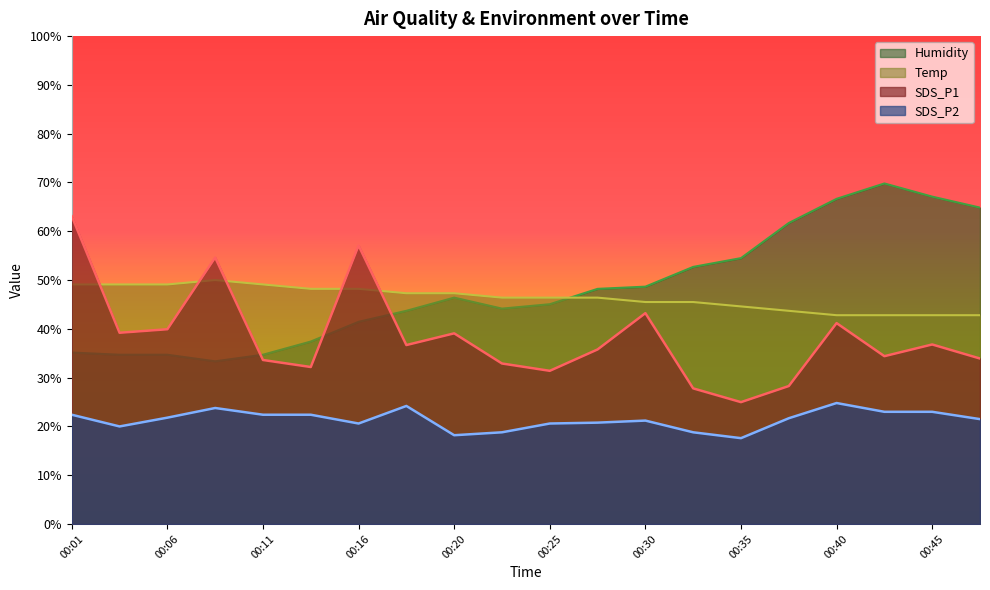

What are all the series names shown in the legend?

Humidity, Temp, SDS_P1, SDS_P2